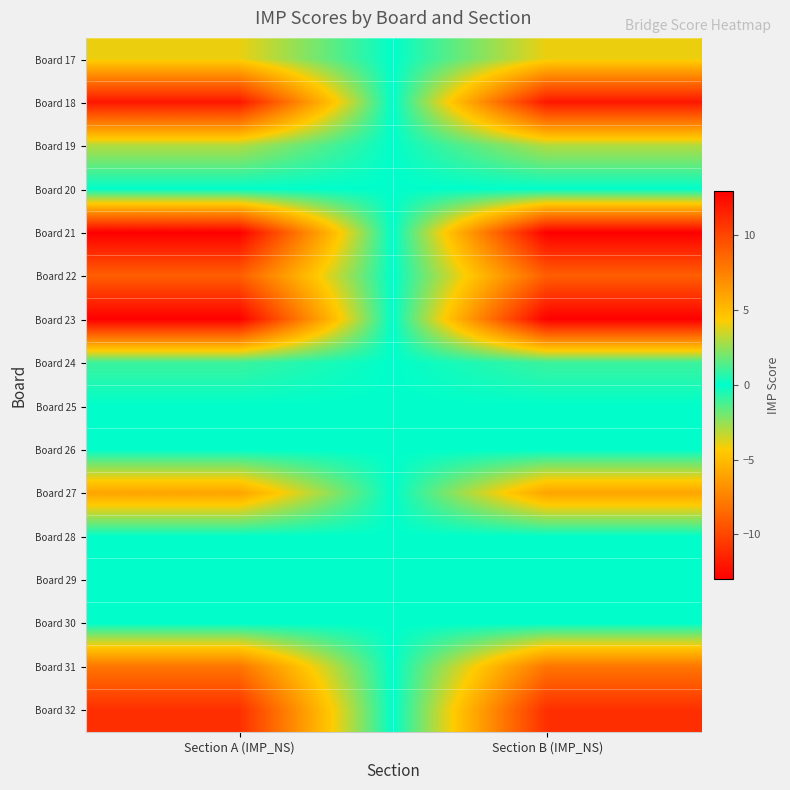

Which category has the lowest value across all series?

Section B (IMP_NS)